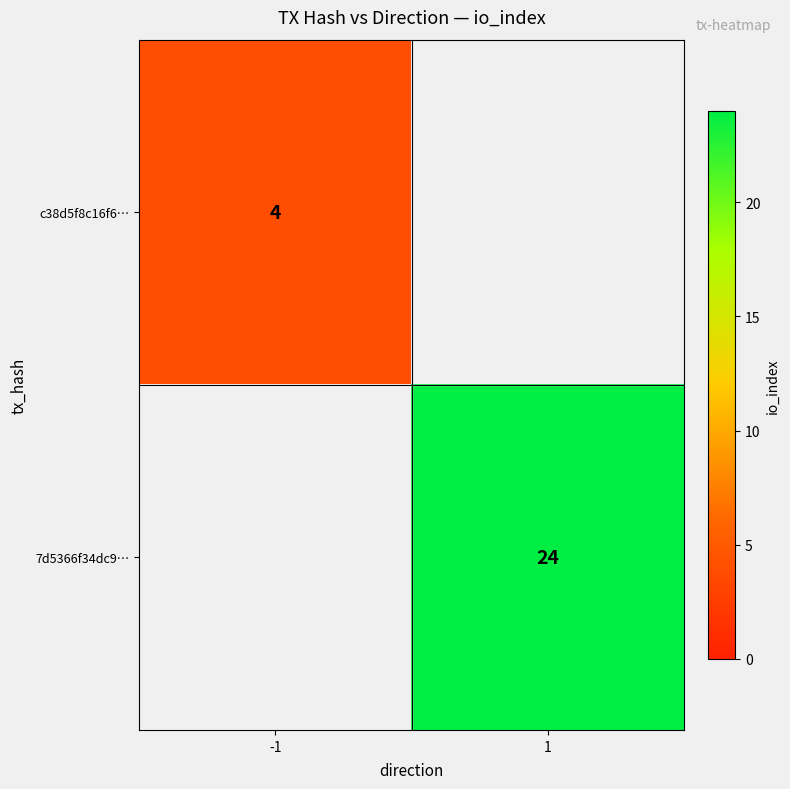

At how many categories does at least one series exceed 6?

1